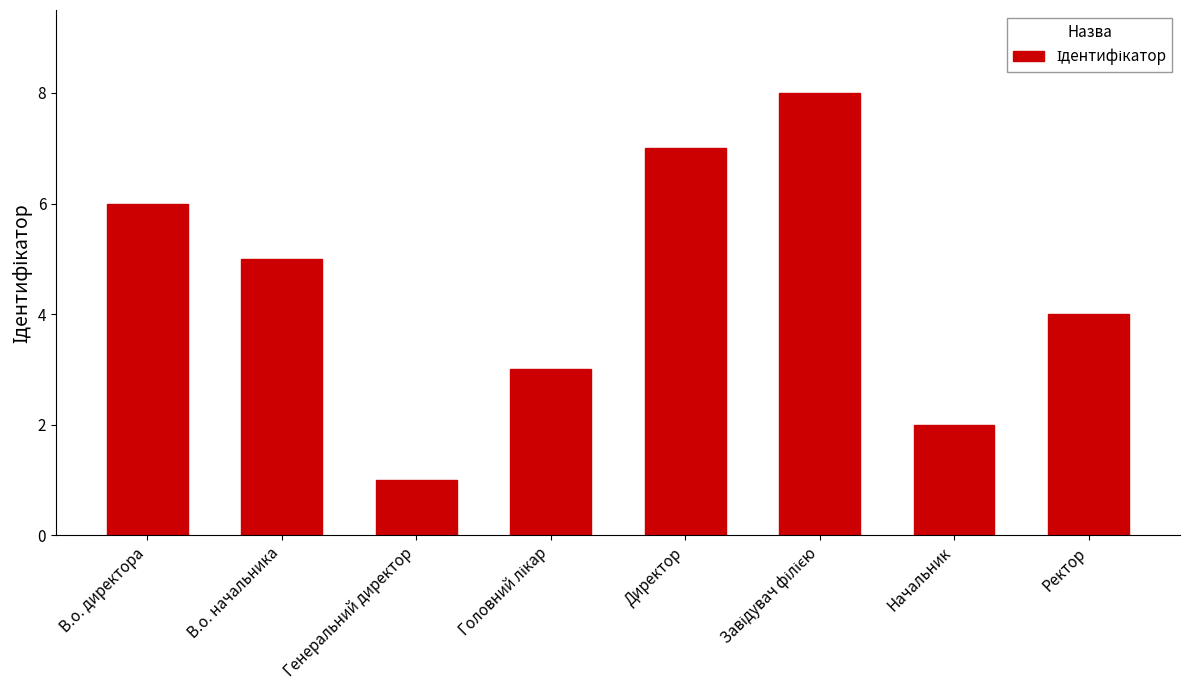

Read the value at Директор.

7